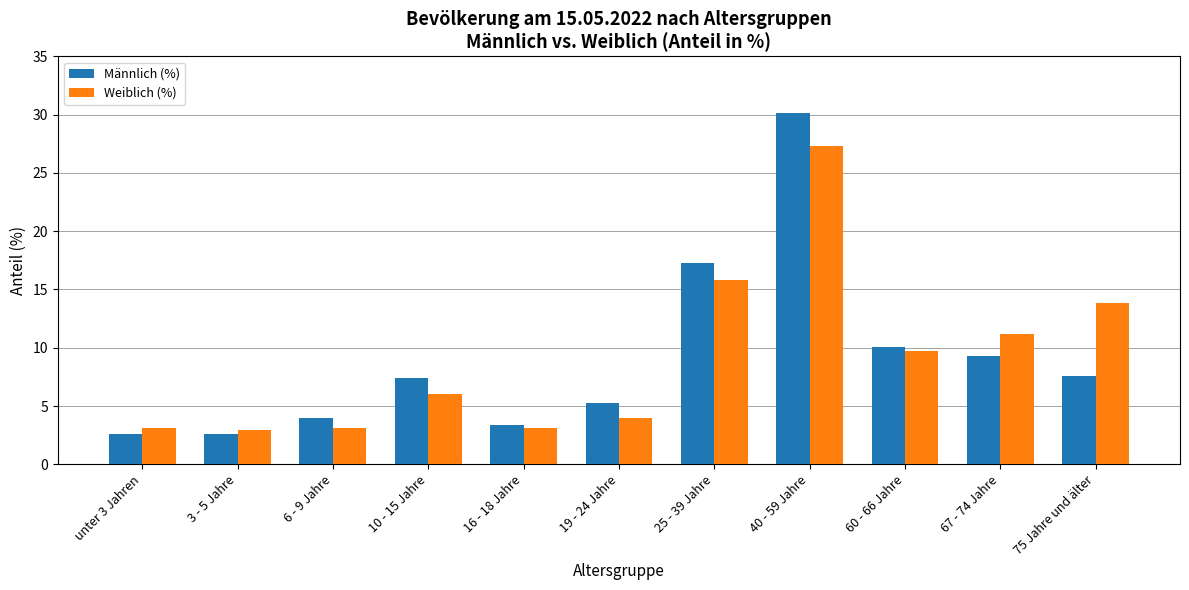

Rank the series by their maximum value, from highest to lowest.

Männlich (%), Weiblich (%)